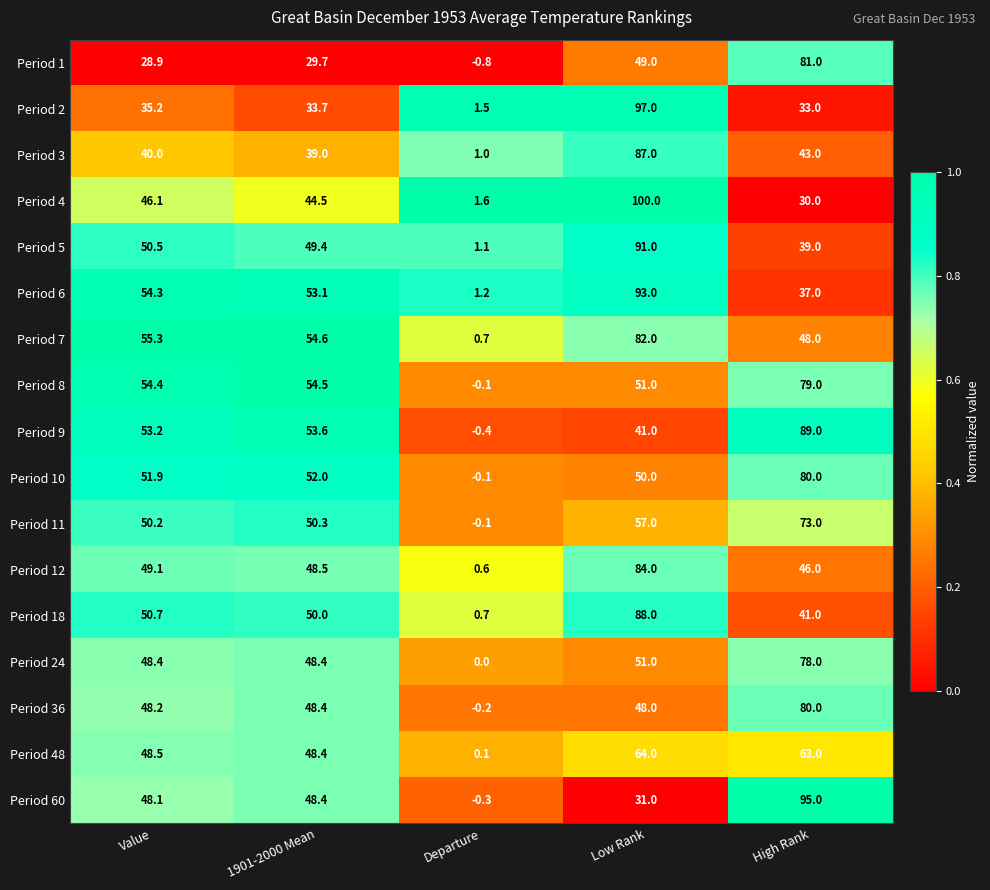

Which series changed the most between 1901-2000 Mean and Low Rank?

Period 2